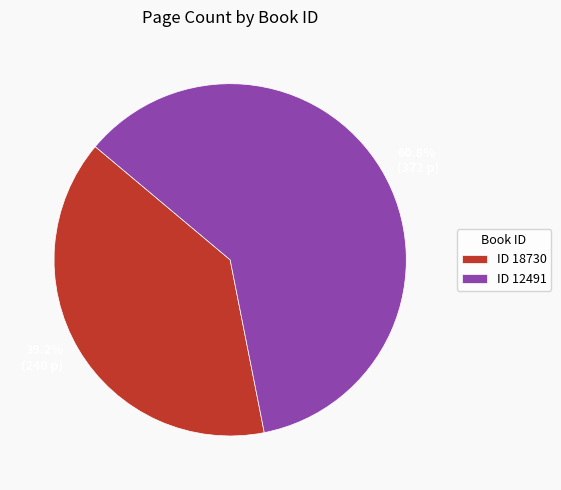

Approximately how many times larger is the value at 39.2% (240 p) compared to 60.8% (372 p)?

0.6